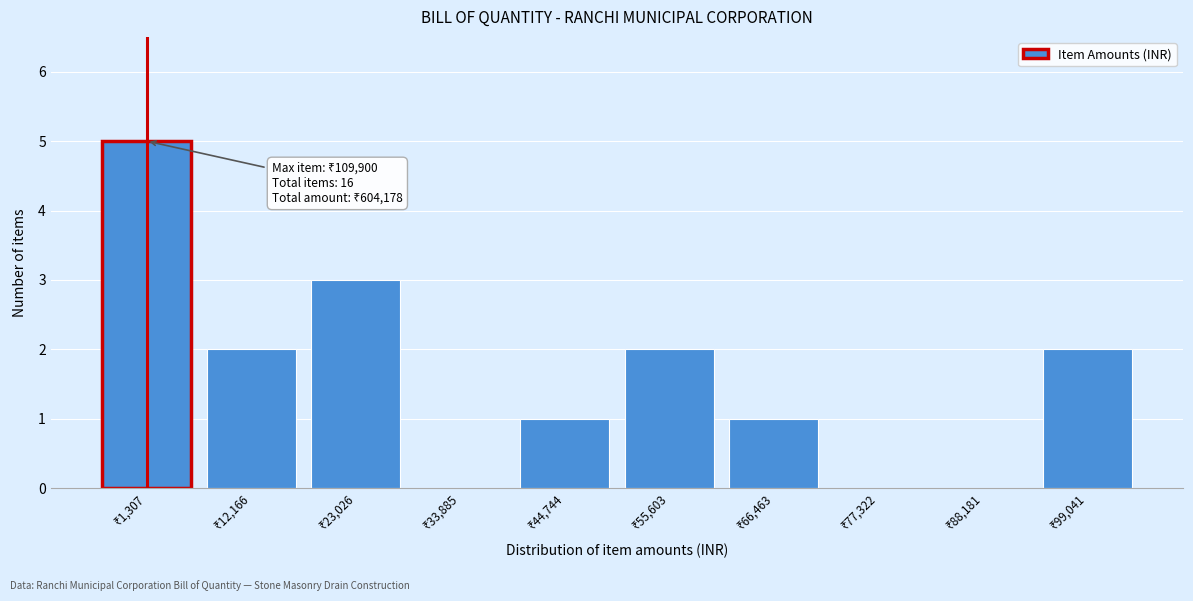

What is the sum of all values?

16